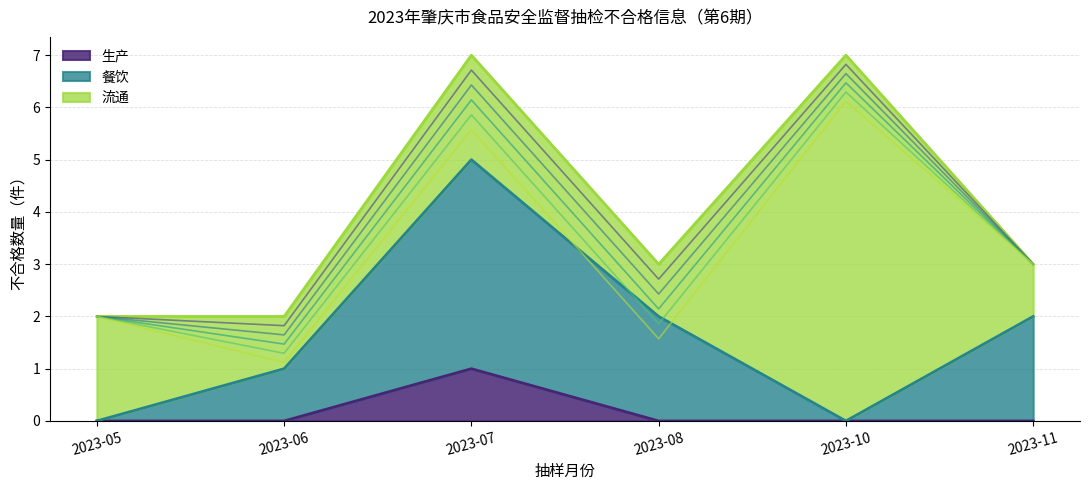

List the series in order of their overall mean, highest first.

流通, 餐饮, 生产